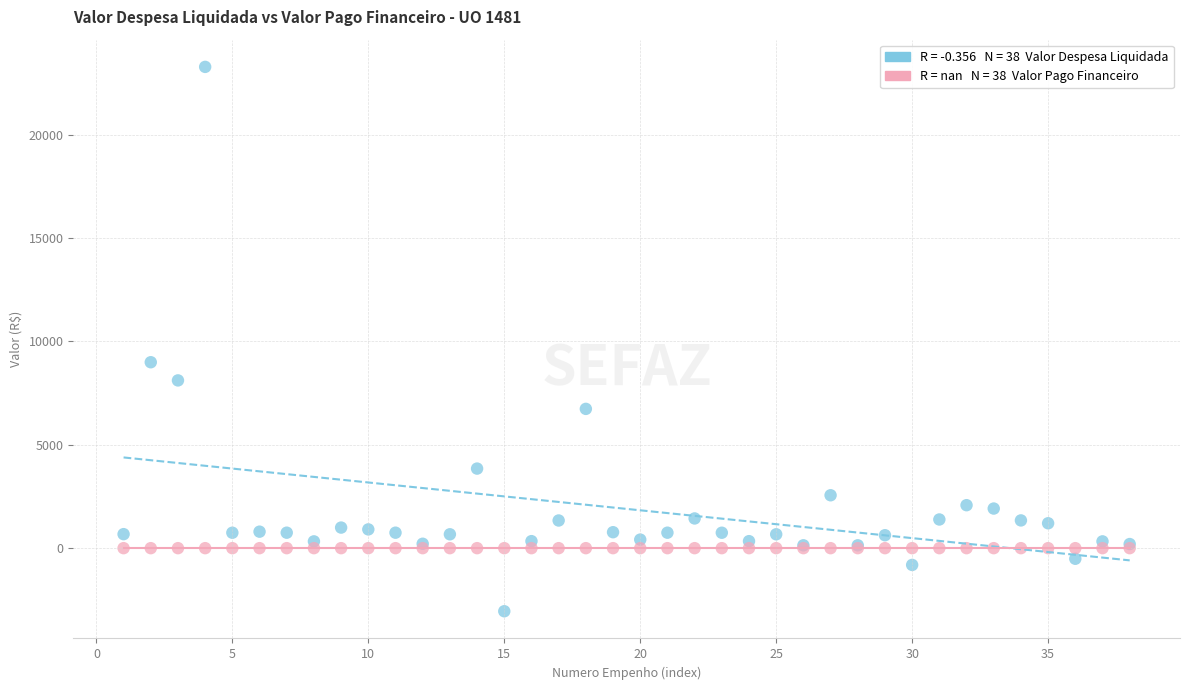

Across all series, what Y value is closest to 10109?

8989.7